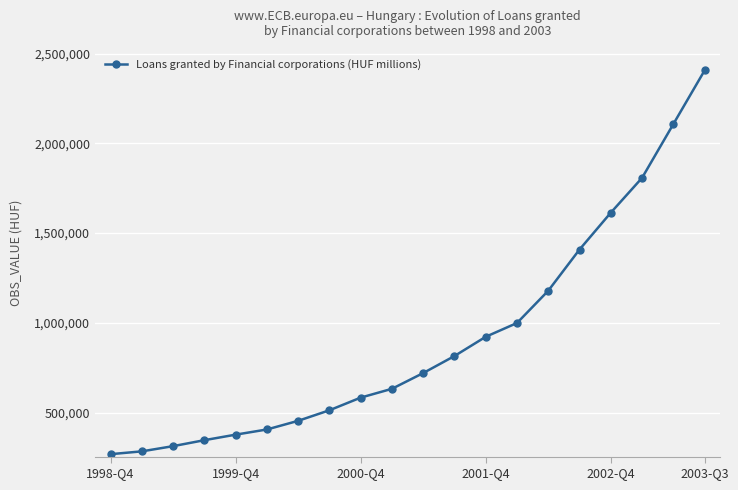

What is the value of the 17th point from the left?

1613622